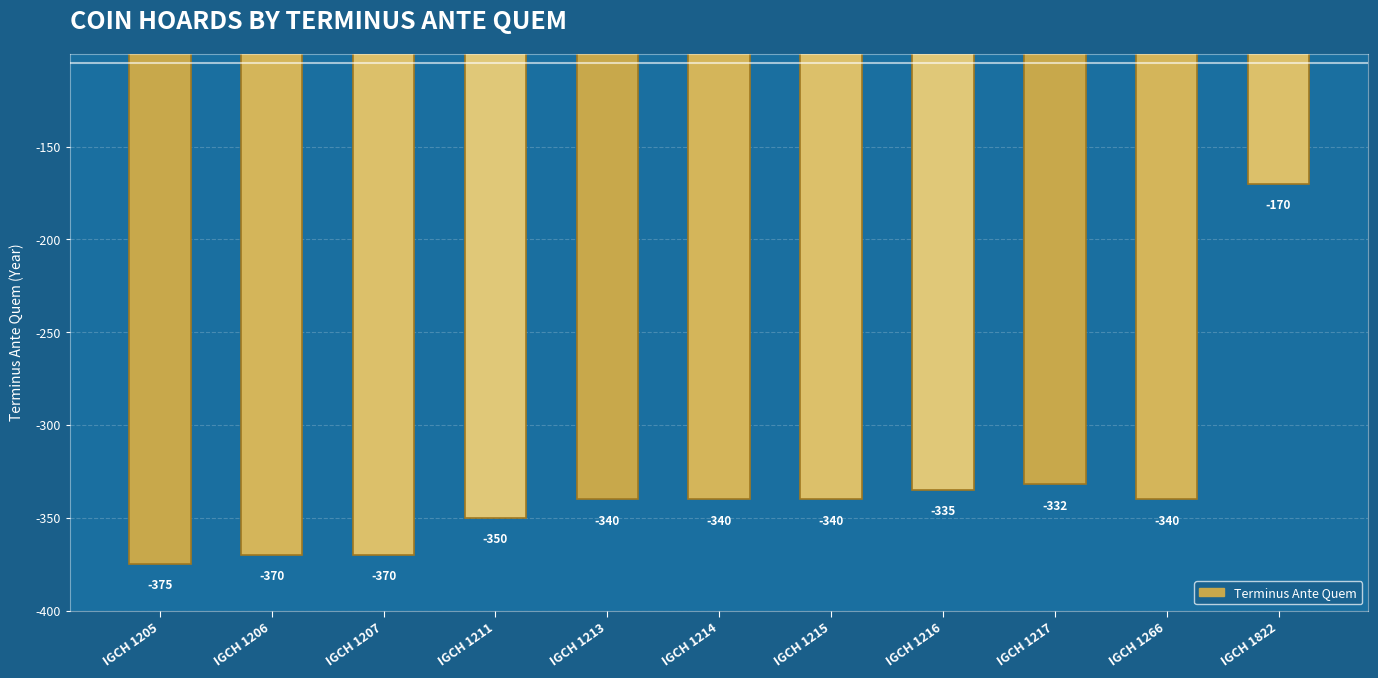

Is it true that the value at IGCH 1206 is -230?

False